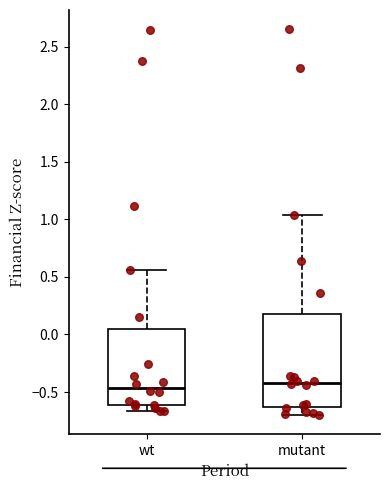

Reading left to right, transcribe this box plot: for each box, give where its median line is, the range the box spans, and where its two whiskers end, as read against the y-axis. The values are not printed on the chart, so give them approximately, as read against the axis.

wt: median -0.45, box -0.60 to 0.05, whiskers -0.65 to 0.55
mutant: median -0.40, box -0.65 to 0.20, whiskers -0.70 to 1.05